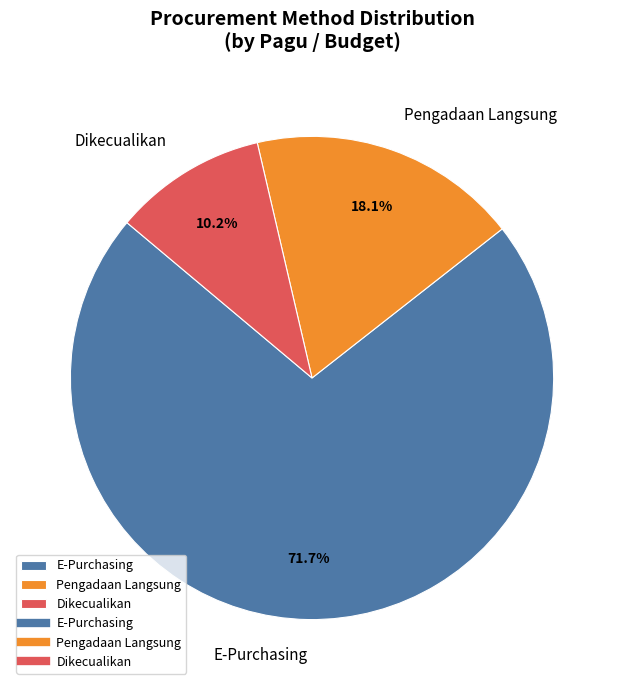

Combined, what portion of the pie is Pengadaan Langsung and E-Purchasing?

89.8%